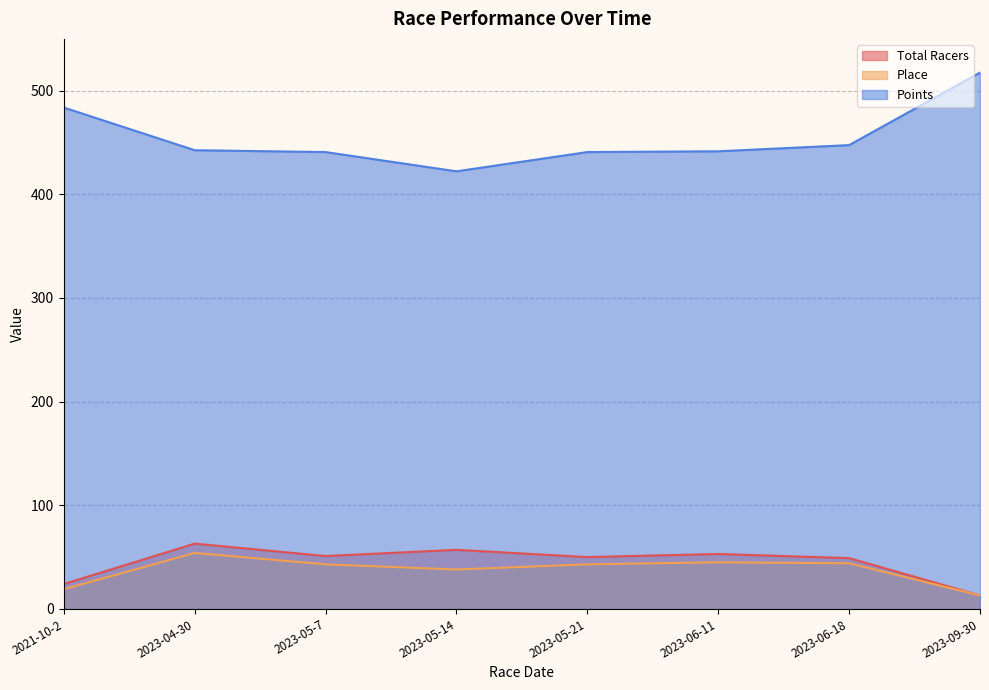

What is the label of the 7th point from the right?

2023-04-30